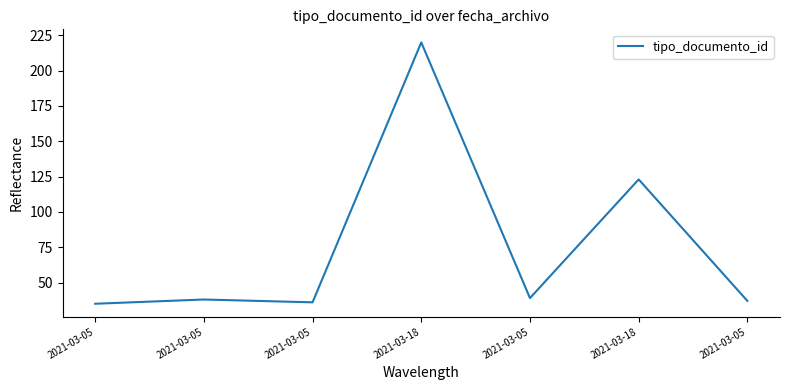

Does the chart have visible grid lines?

No